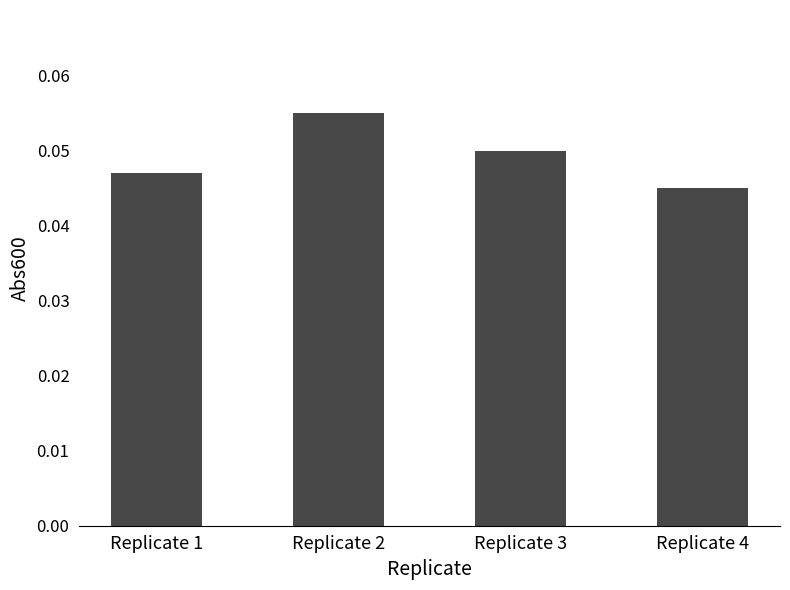

At which category does the chart reach its peak across all series?

Replicate 2